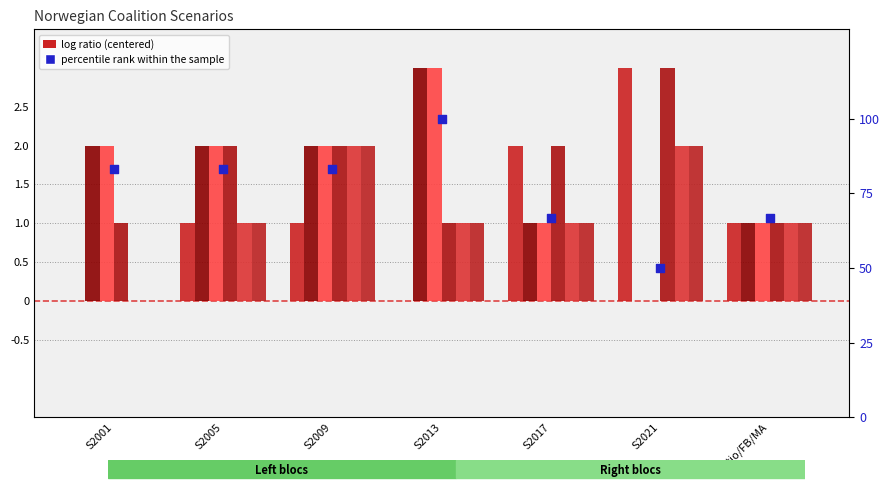

What is the total value across all series at S2021?

10